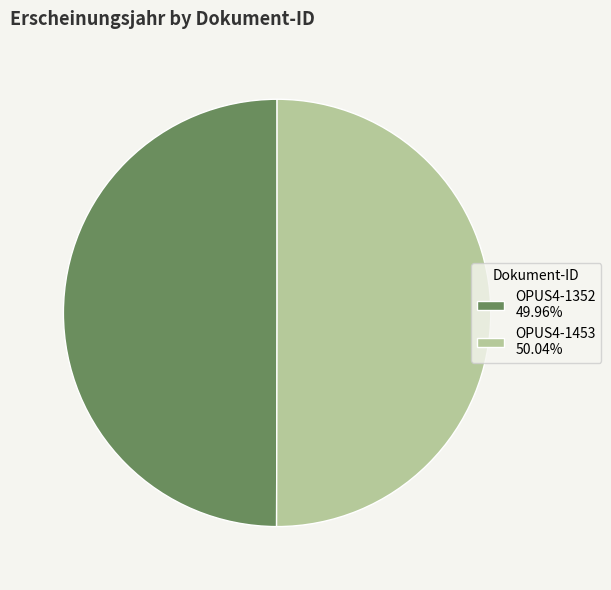

Is the sum of OPUS4-1453 50.04% and OPUS4-1352 49.96% greater than half?

Yes